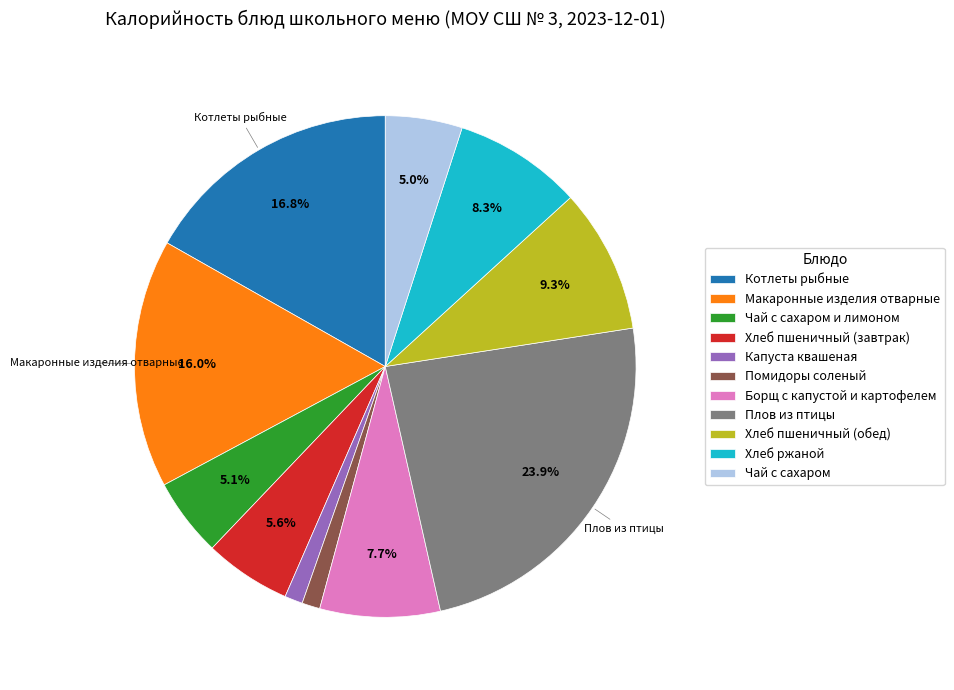

What percentage is NOT represented by Котлеты рыбные?

83.2%